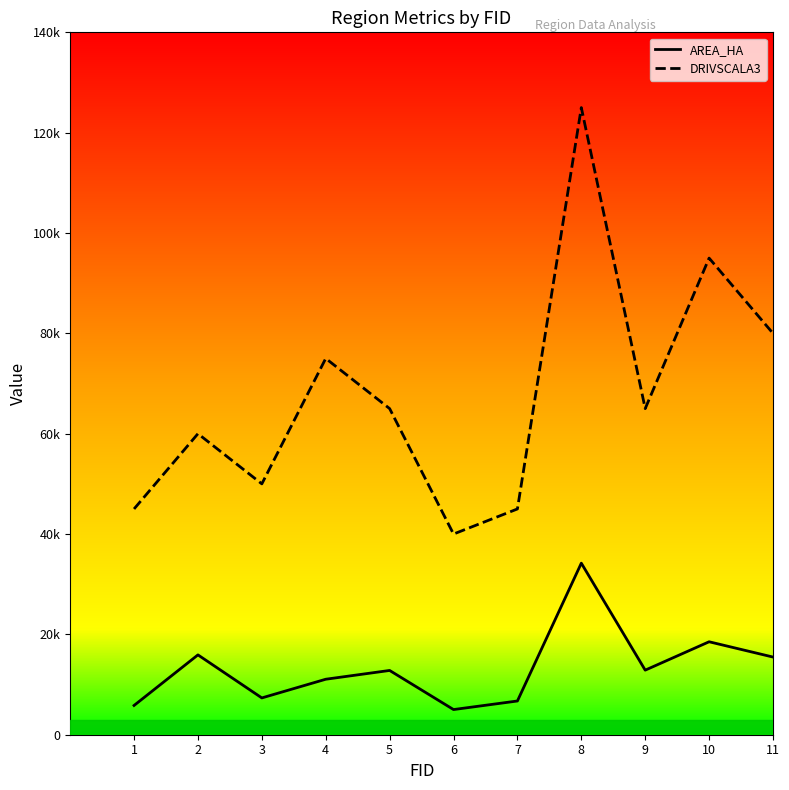

Between 1 and 6, which series saw the biggest shift?

DRIVSCALA3